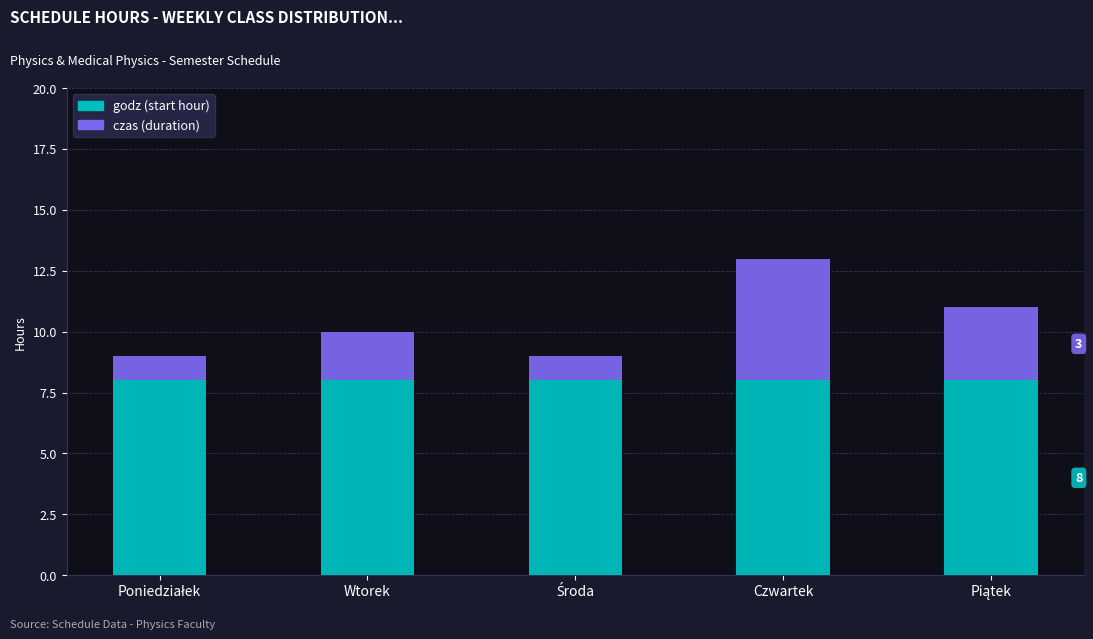

What is the total value across all series at Czwartek?

13